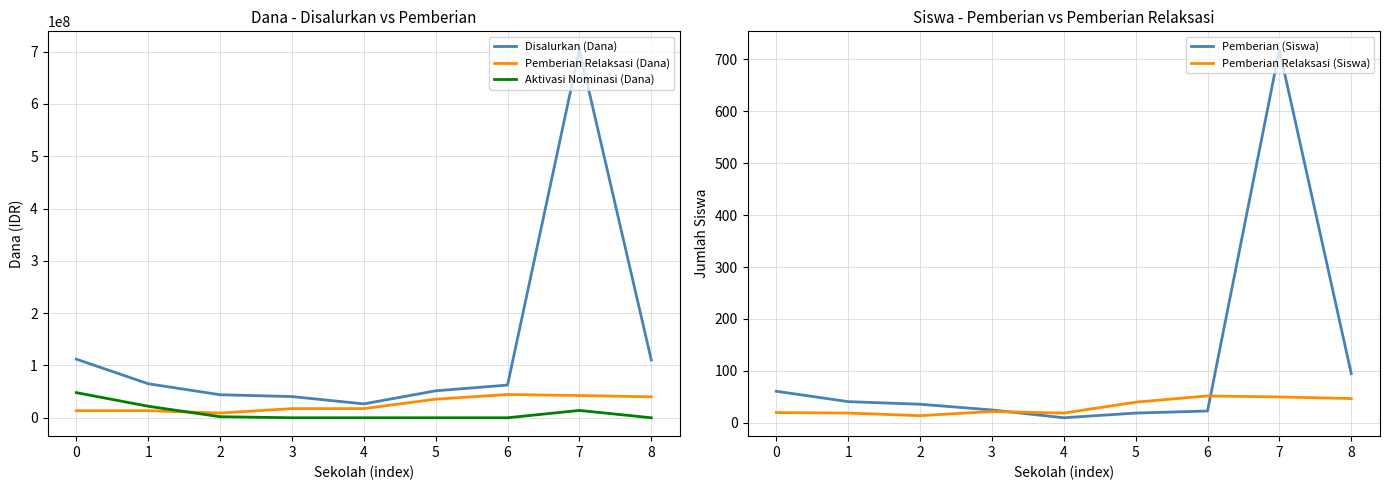

Which label corresponds to the smallest value in the chart?

3